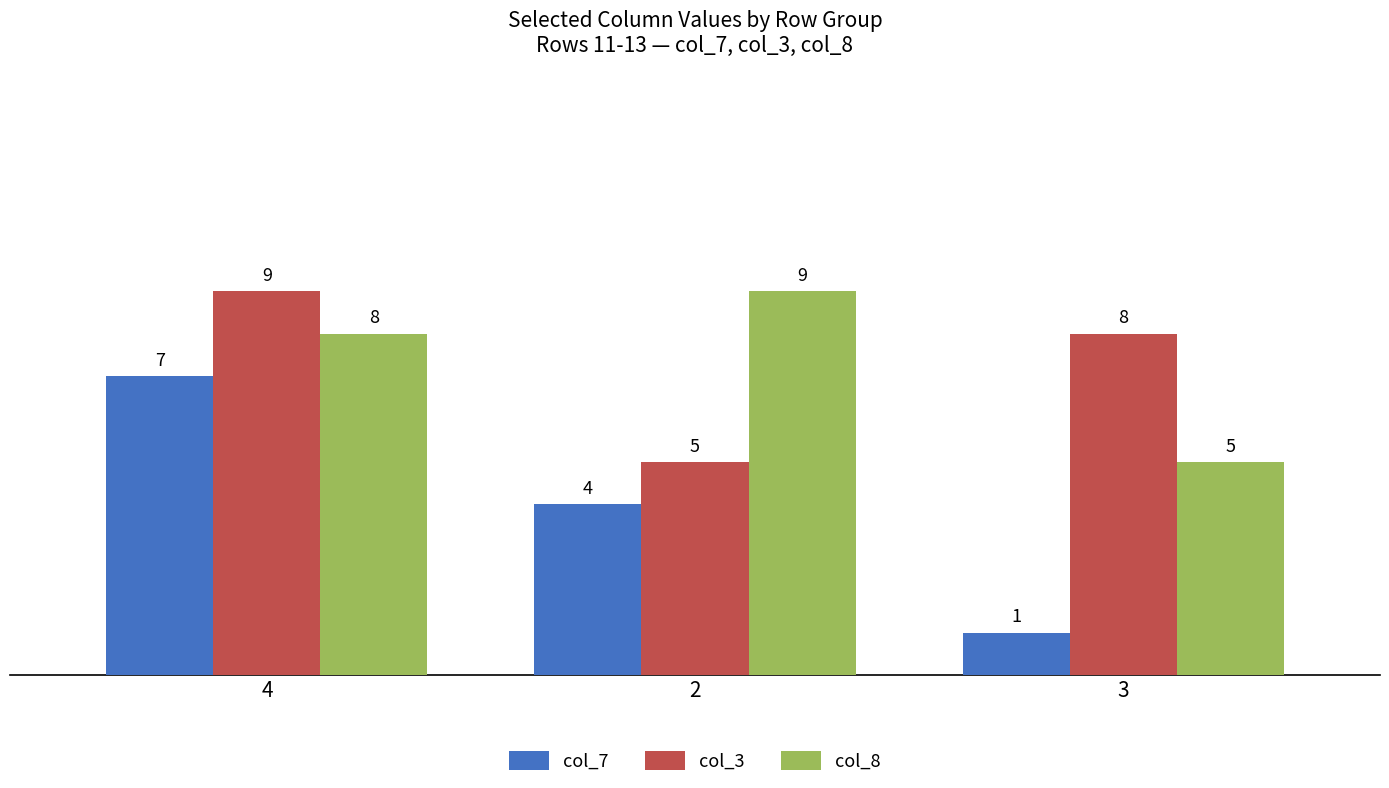

What is the spread (max minus min) of values at 2?

5